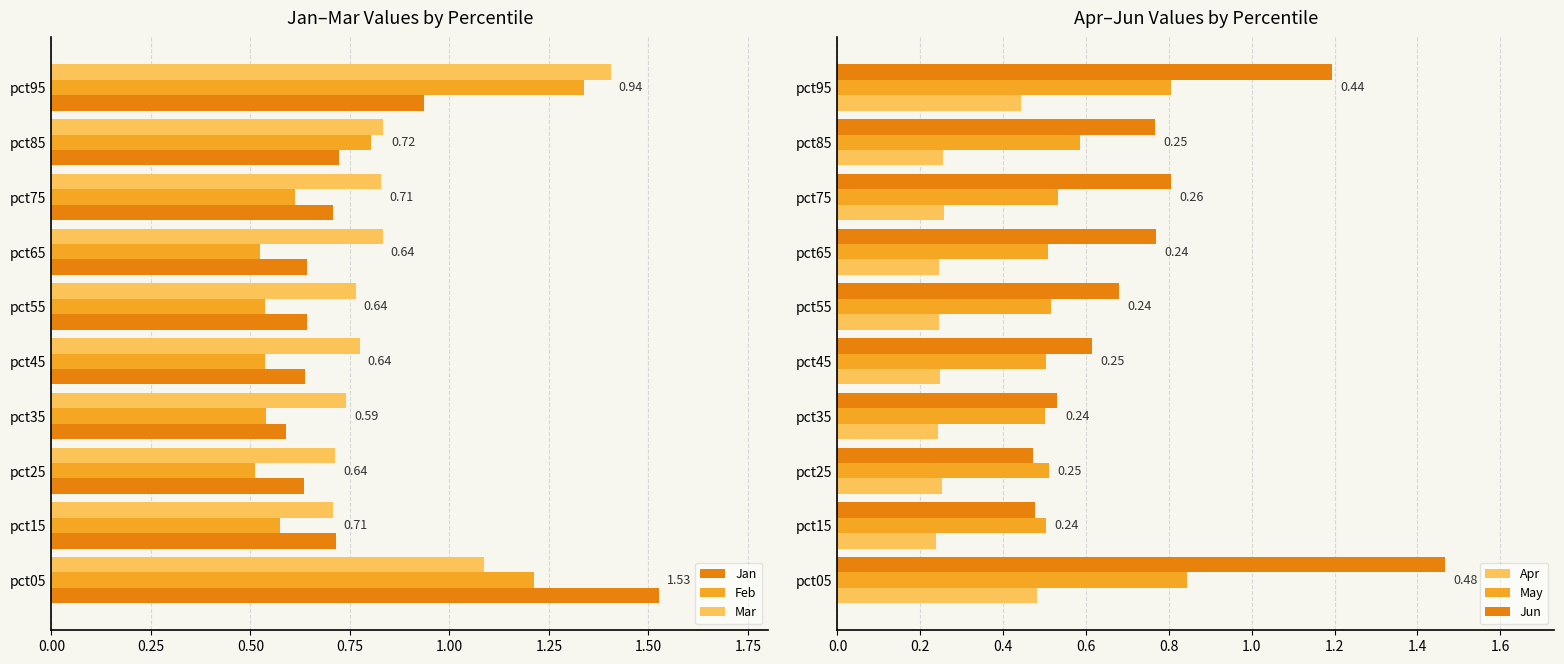

What is the lowest value of the Feb series?

0.5